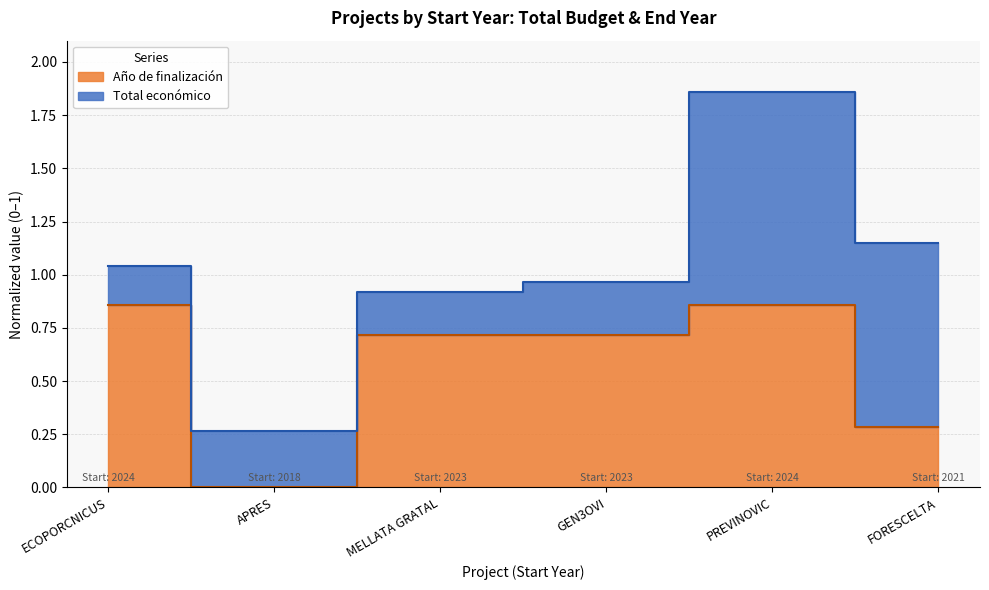

True or false: the data shows 0.3 at MELLATA GRATAL.

False